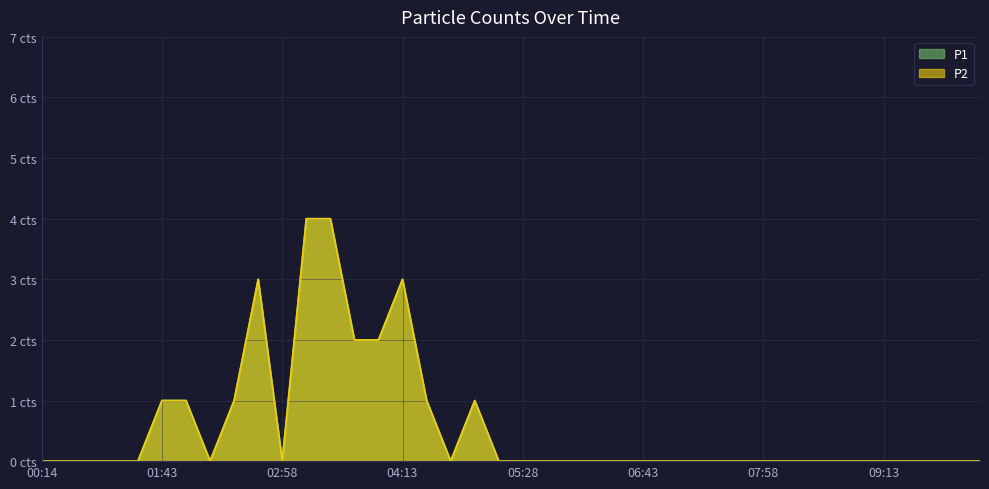

Where is the first local minimum for P1?

02:13